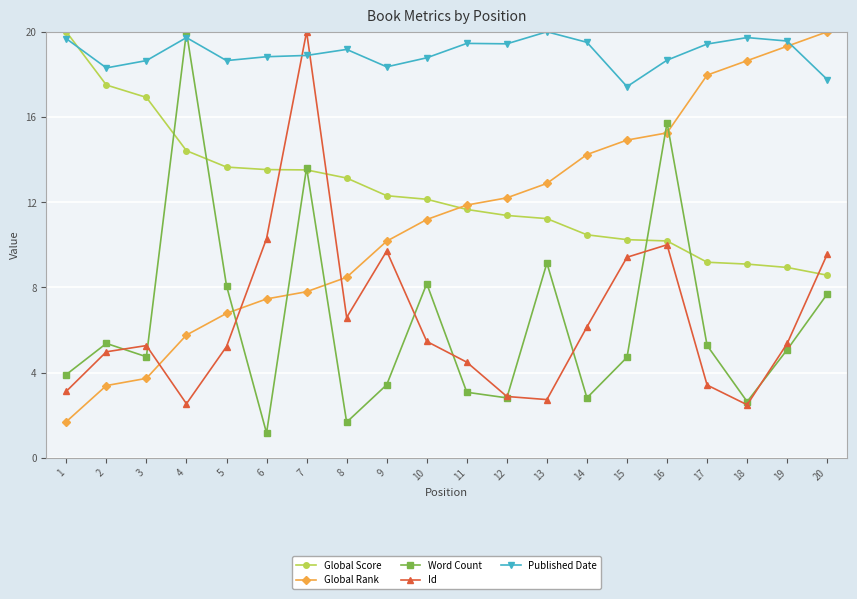

True or false: Global Rank has more than 1 points higher than both neighbors.

False